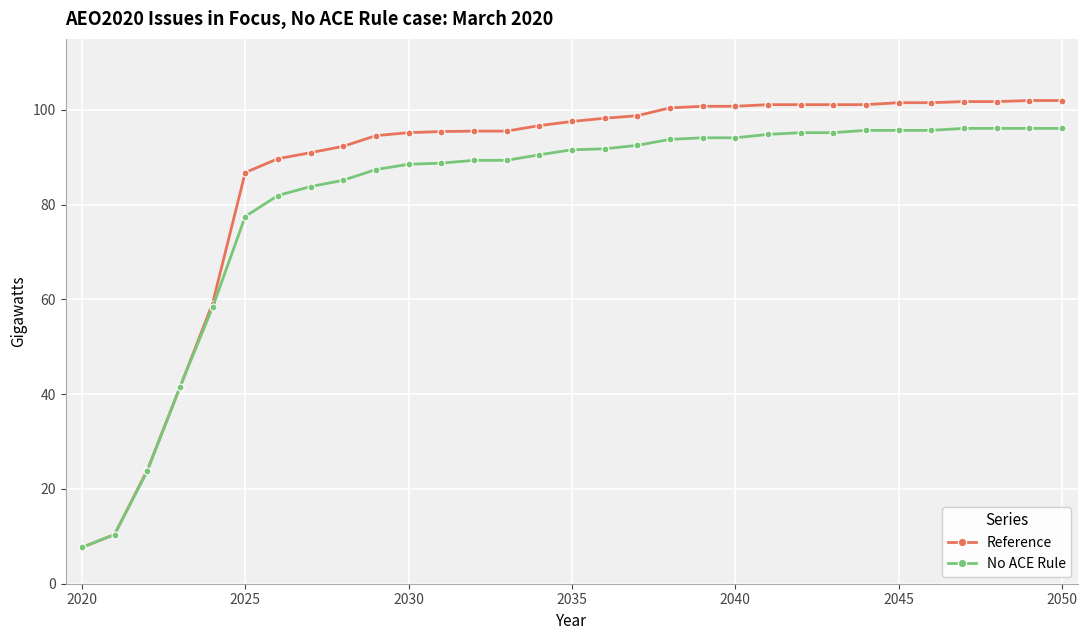

Rank the series by their average value, from lowest to highest.

No ACE Rule, Reference